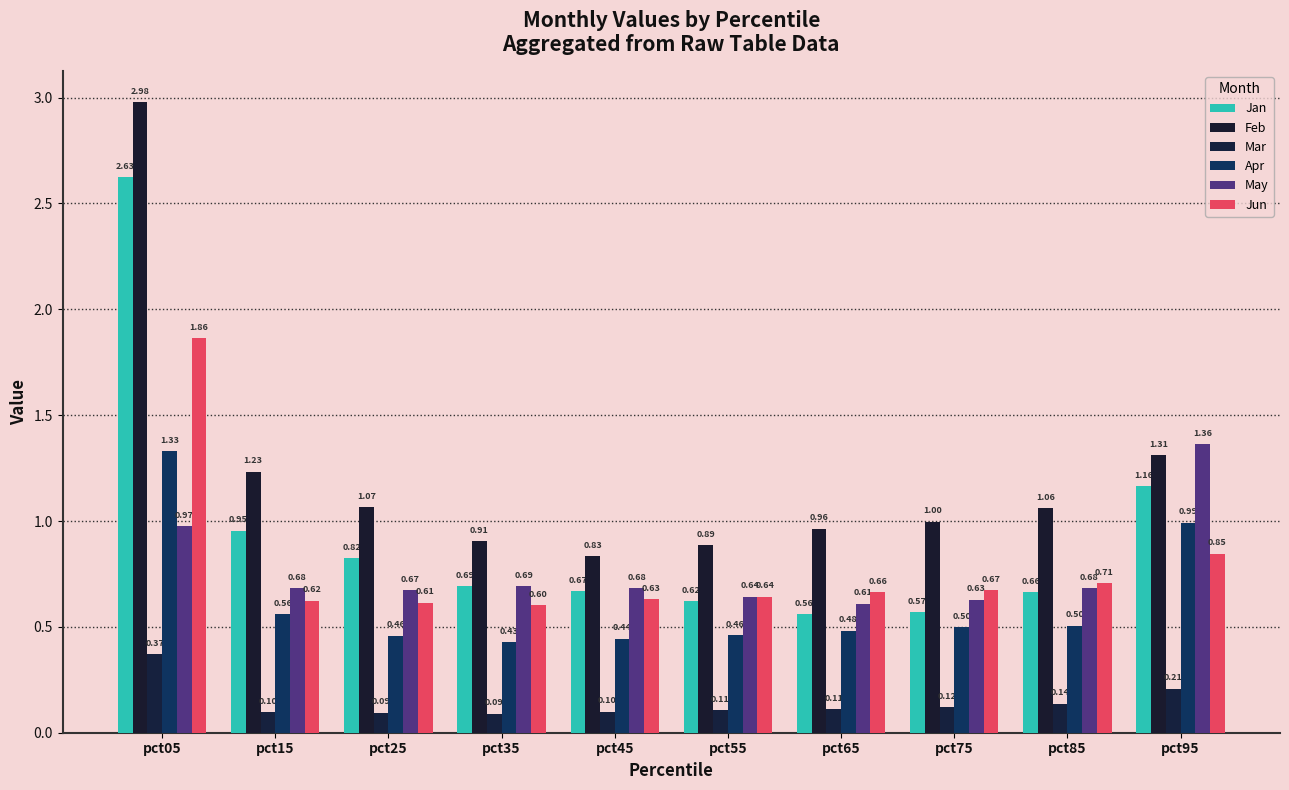

What is the average value of the Apr series?

0.6